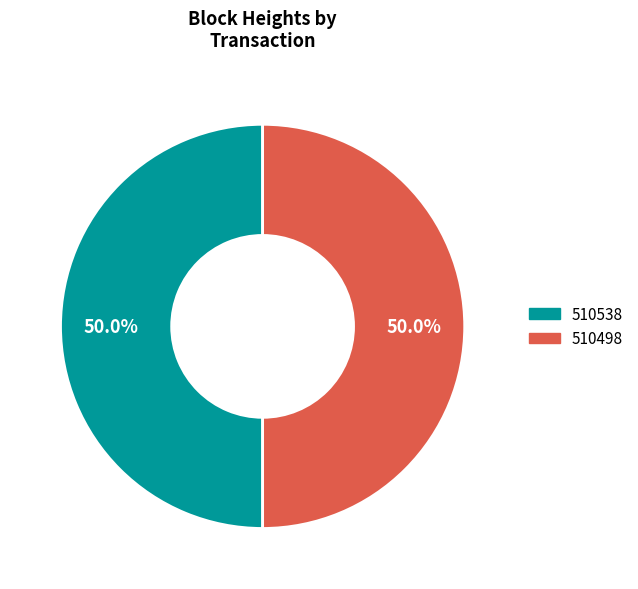

What is the ratio of the value at 510538 to the value at 510498?

1.0